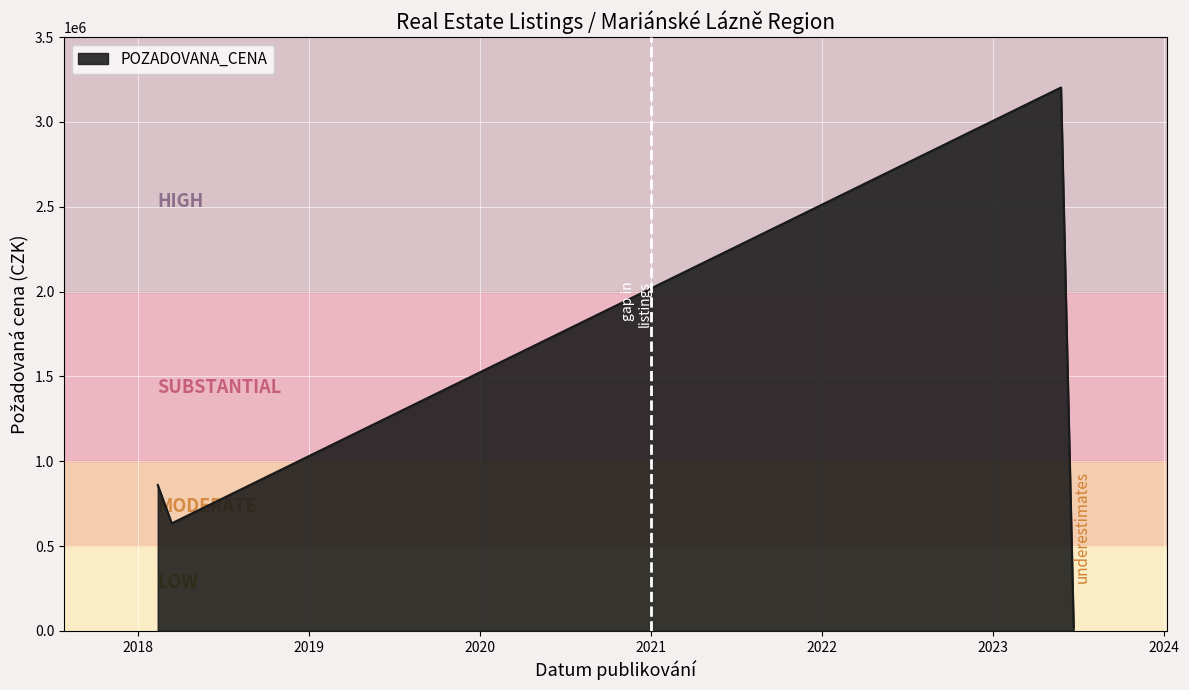

How many values are below 860000?

2